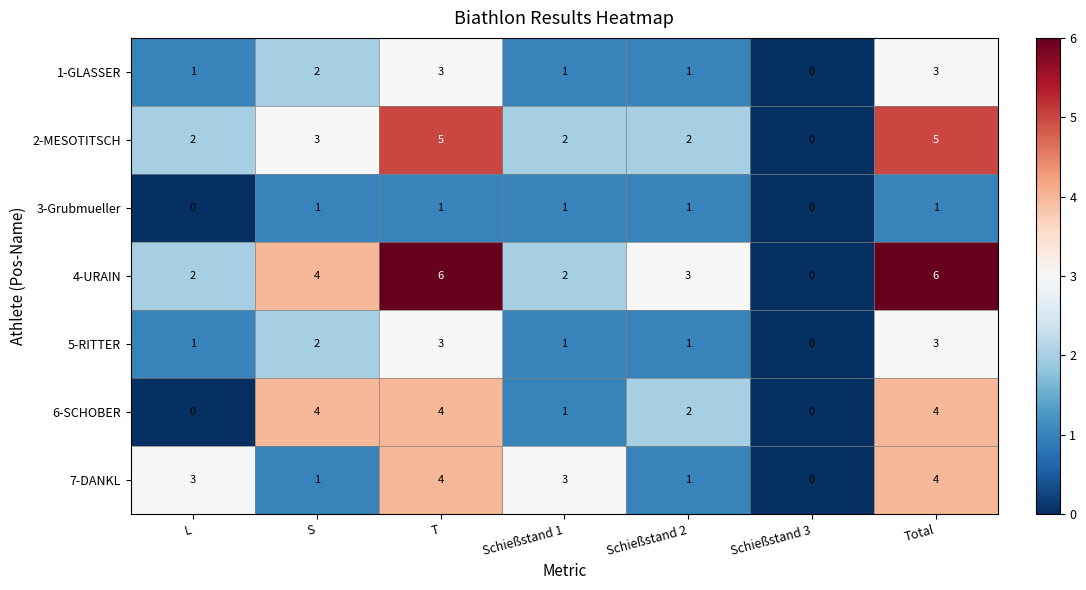

The value of 6-SCHOBER at L is 0. True or false?

True